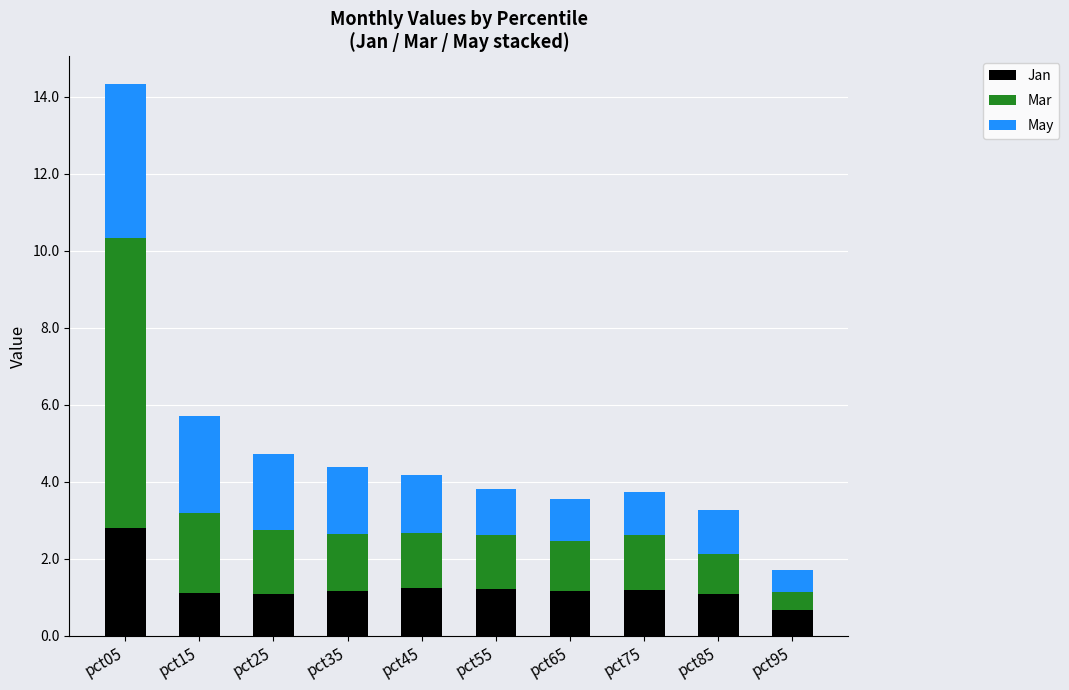

What is the difference between the maximum and minimum values in the Jan series?

2.1